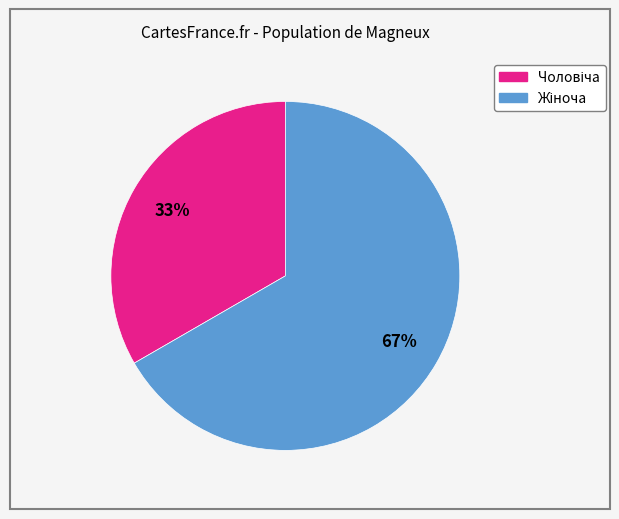

To the nearest percent, what is the average slice percentage?

50%